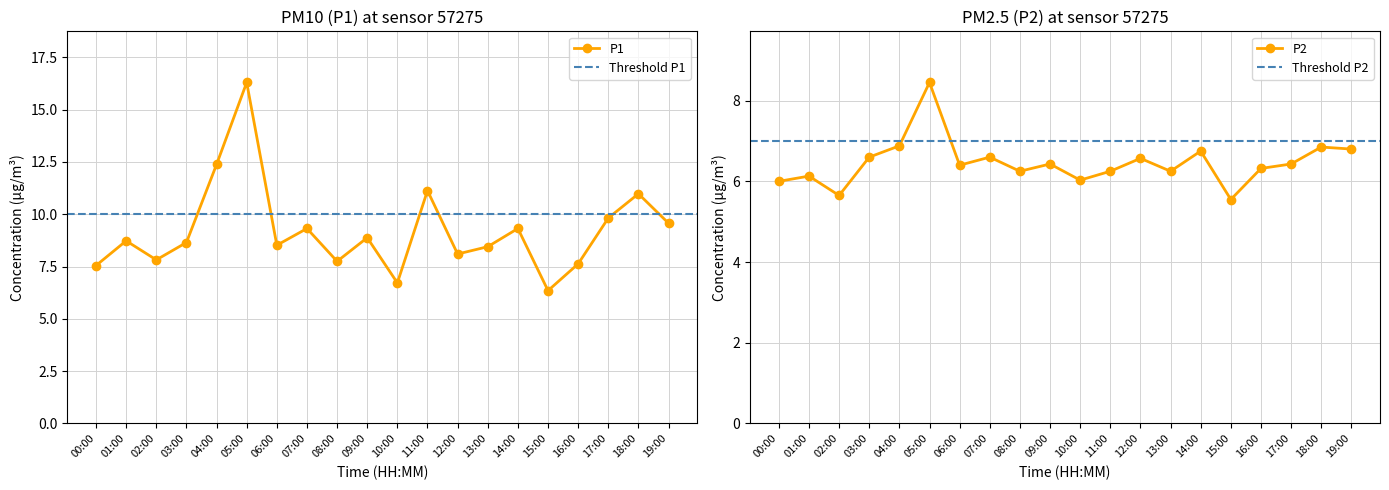

At which category is the sum across all series the highest?

05:00